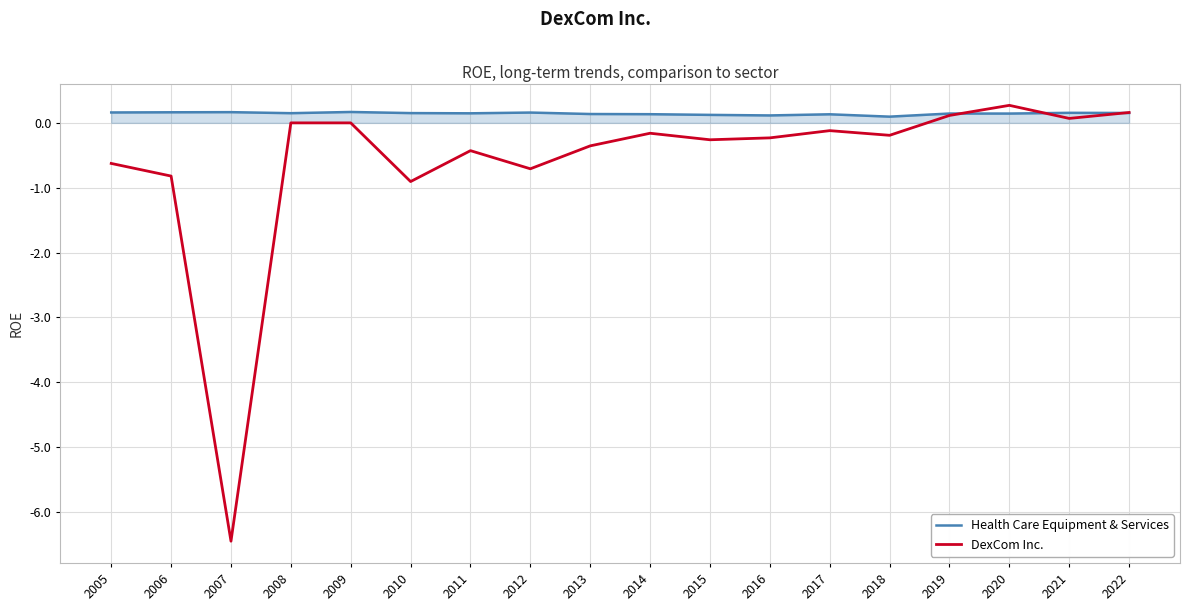

What is the smallest value displayed?

-6.4